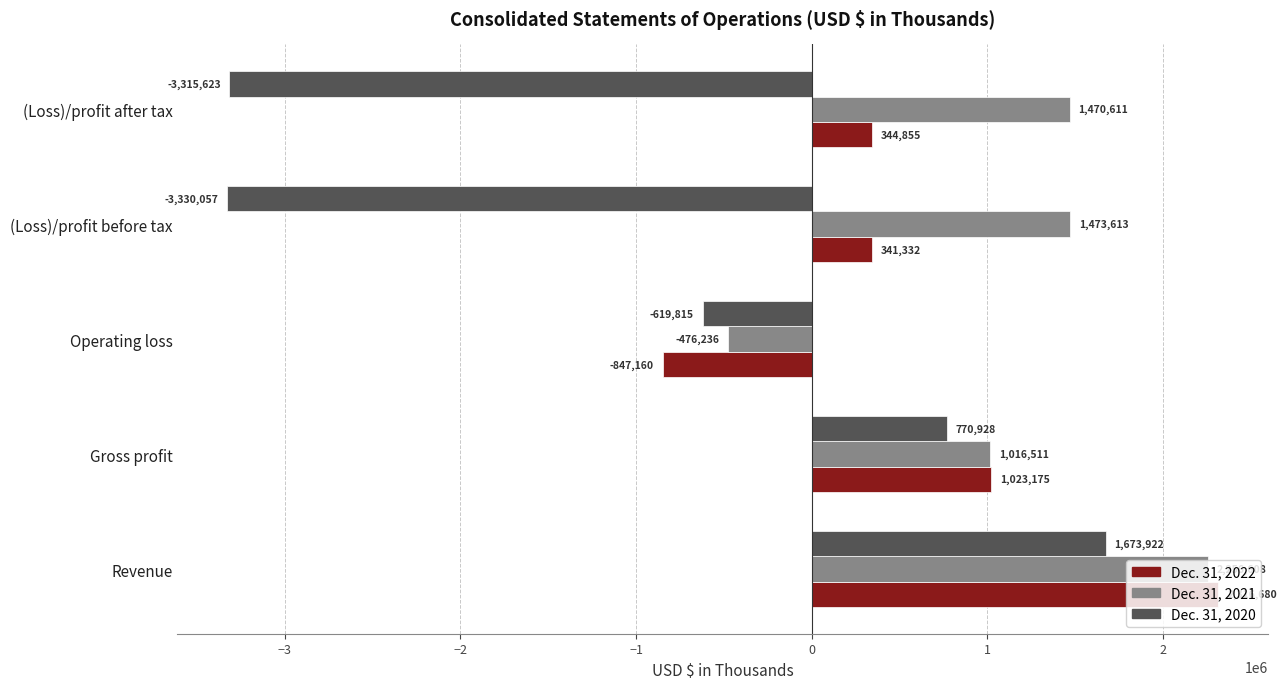

What is the difference between the second highest and second lowest values in the Dec. 31, 2022 series?

681843